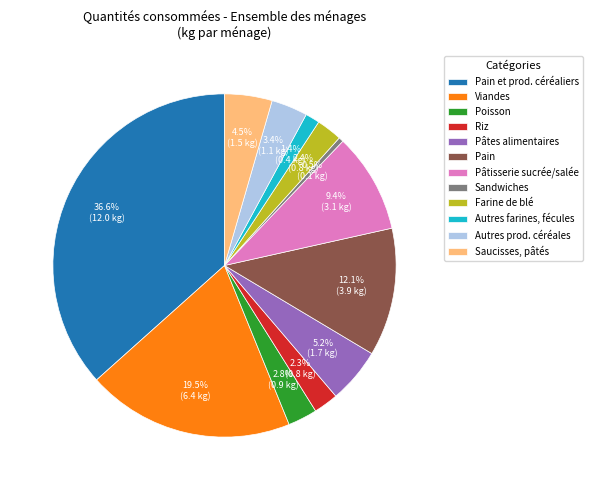

Rank the categories by value from lowest to highest.

Sandwiches, Autres farines, fécules, Riz, Farine de blé, Poisson, Autres prod. céréales, Saucisses, pâtés, Pâtes alimentaires, Pâtisserie sucrée/salée, Pain, Viandes, Pain et prod. céréaliers